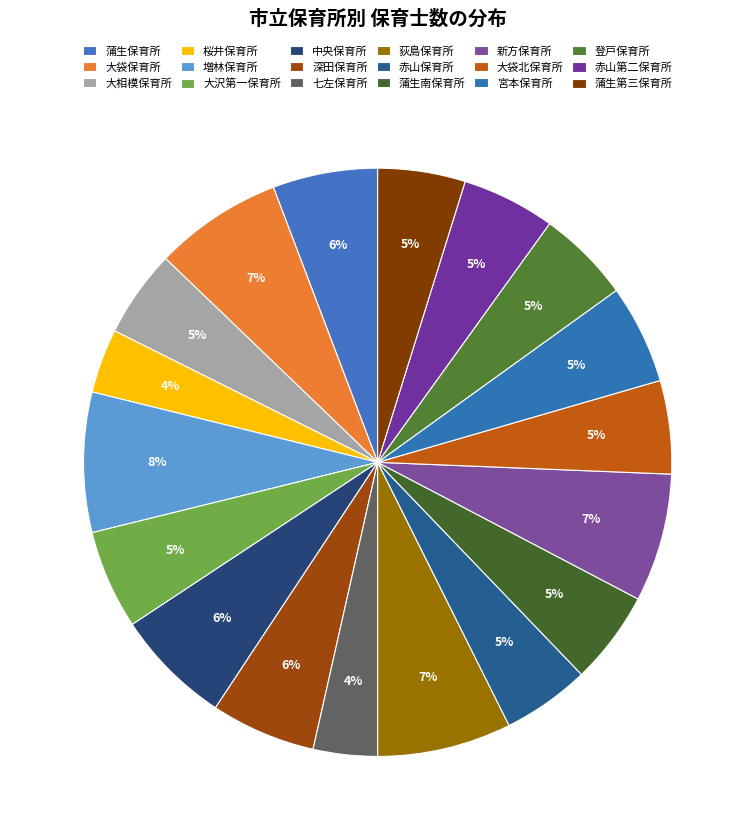

Rank the categories by value from highest to lowest.

増林保育所, 荻島保育所, 大袋保育所, 新方保育所, 中央保育所, 蒲生保育所, 深田保育所, 大沢第一保育所, 宮本保育所, 蒲生南保育所, 大袋北保育所, 登戸保育所, 赤山第二保育所, 大相模保育所, 赤山保育所, 蒲生第三保育所, 桜井保育所, 七左保育所